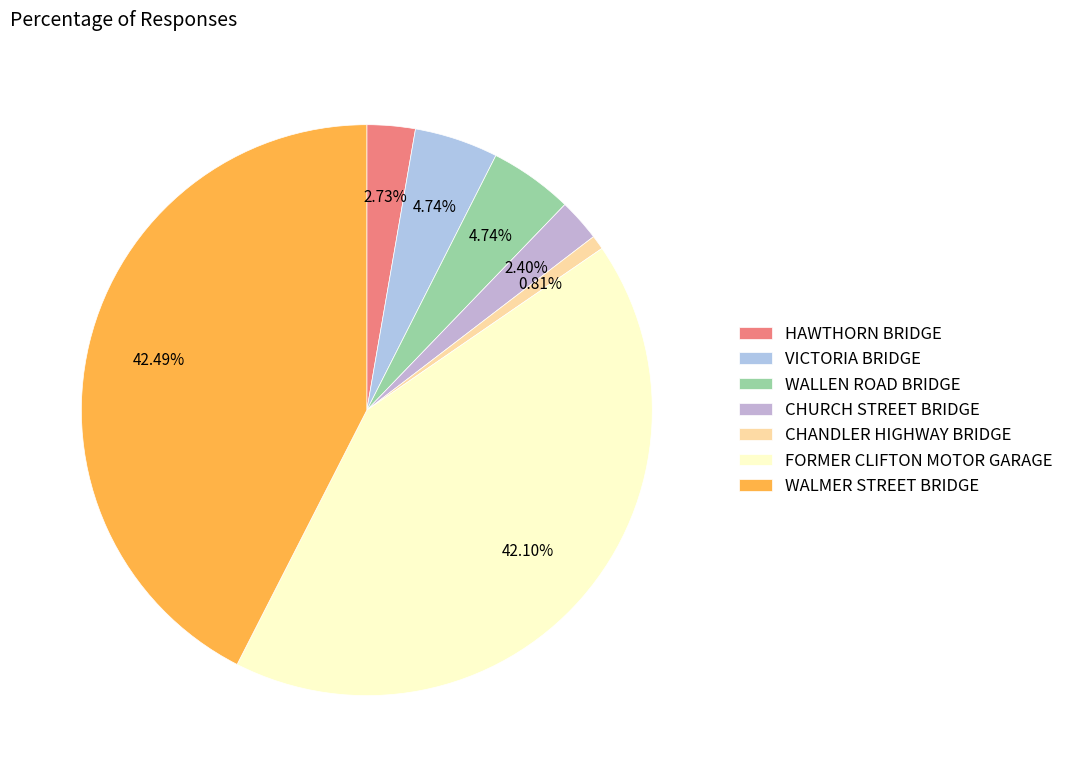

Which category has the smallest portion of the pie?

CHANDLER HIGHWAY BRIDGE